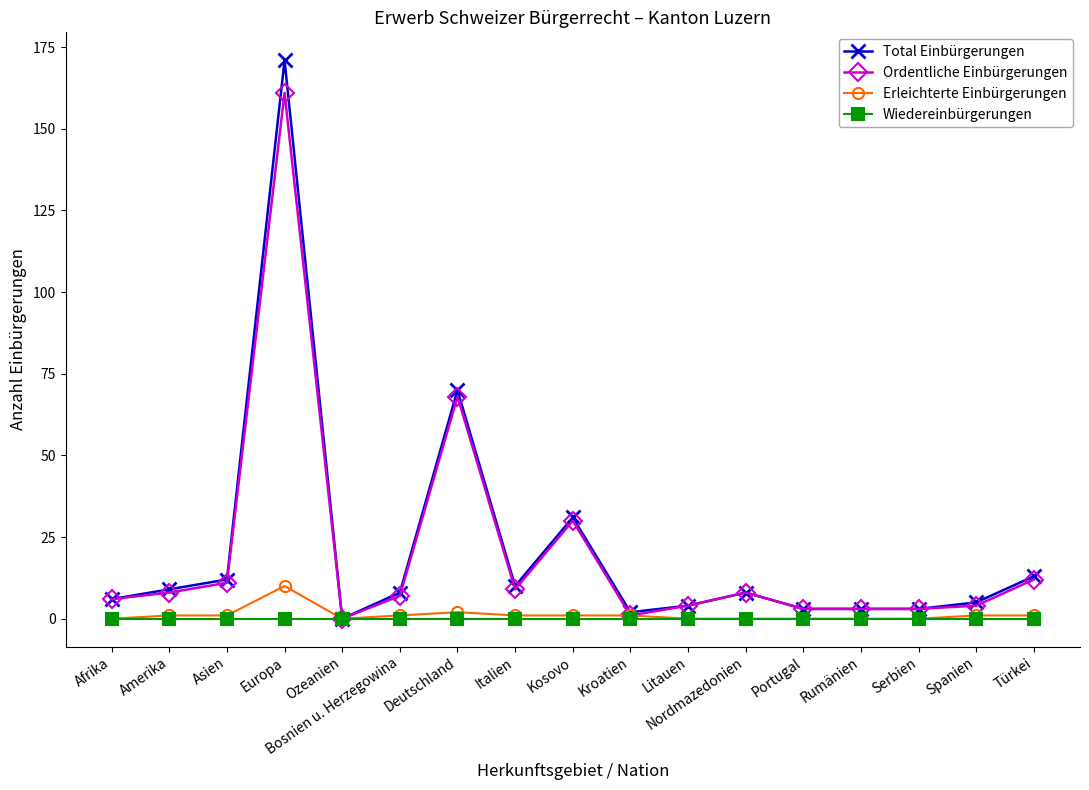

What is the greatest value displayed?

171